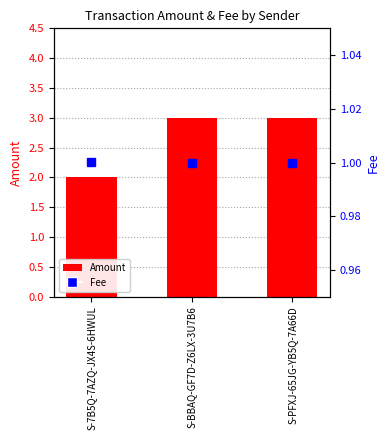

At which category is the sum across all series the highest?

S-BBAQ-GF7D-Z6LX-3U7B6